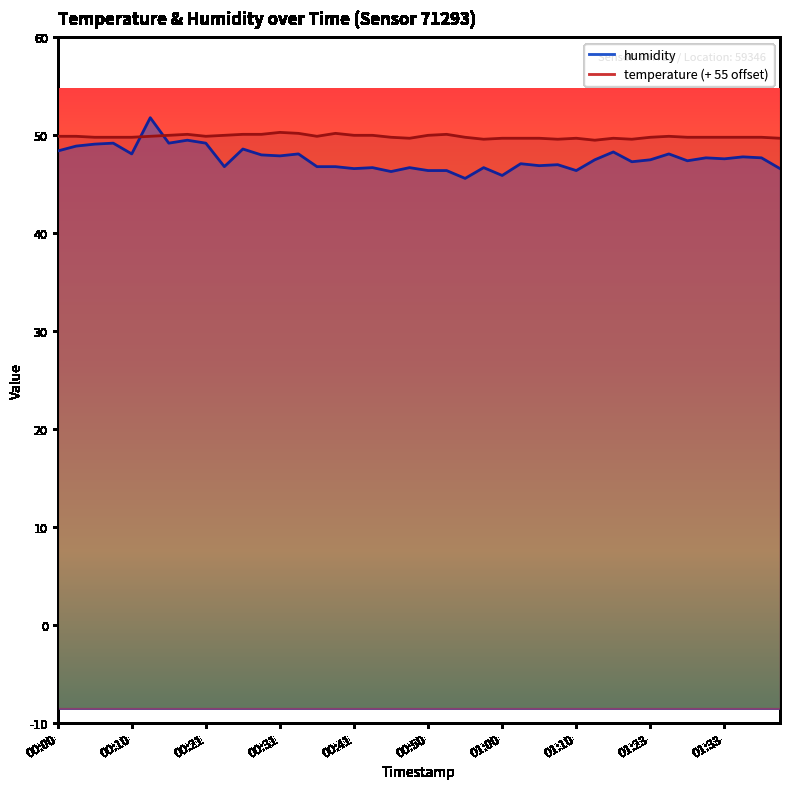

After their last crossing, which series has the higher values: temperature or humidity?

temperature